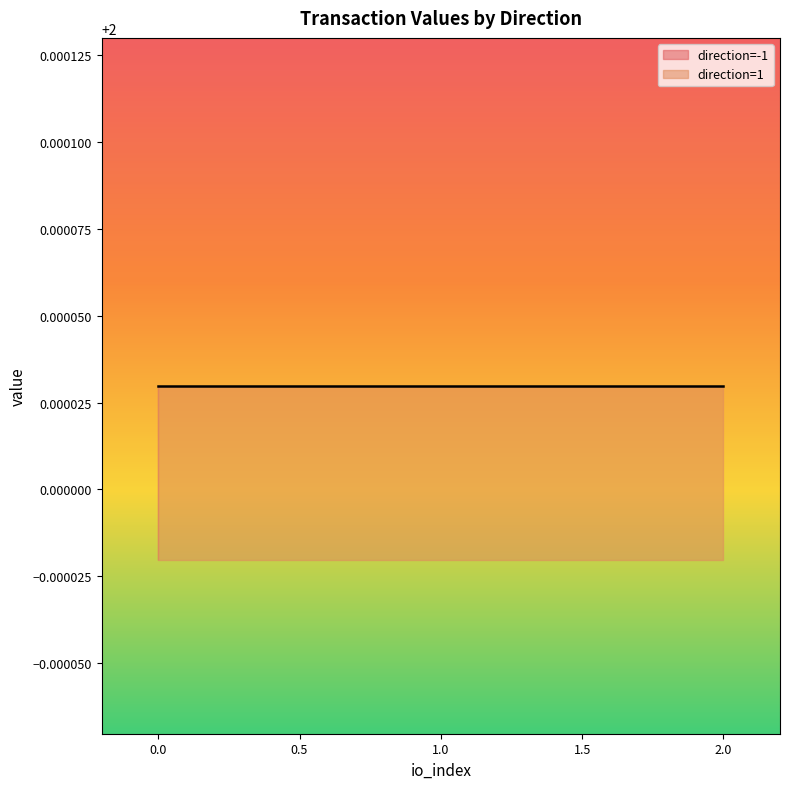

The value series shows 0.6 at 1. True or false?

False